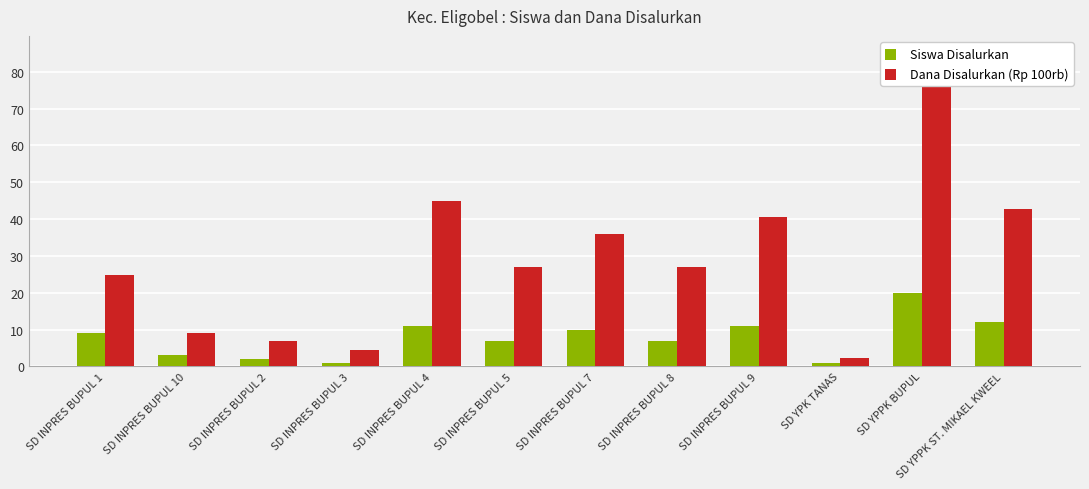

What is the average value of the Siswa Disalurkan series?

7.8